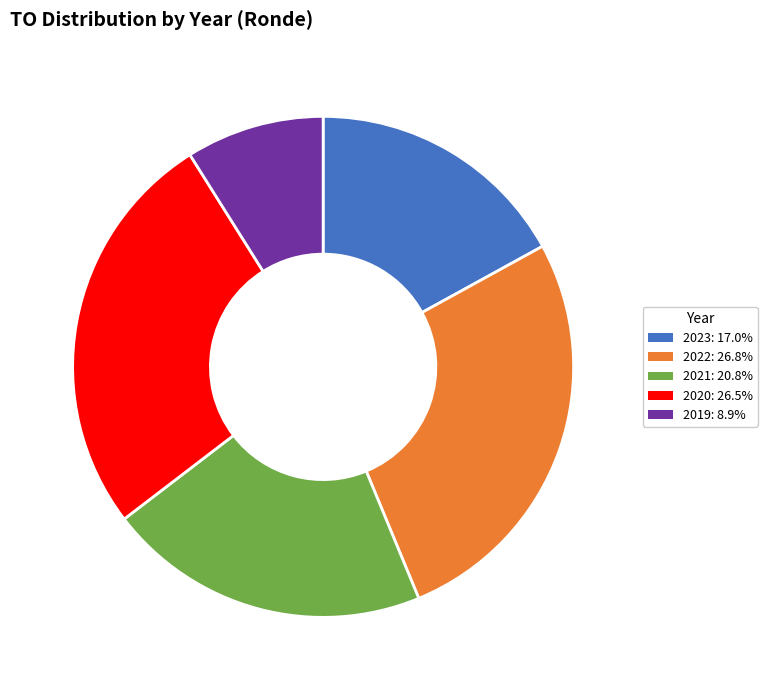

Approximately how many times larger is the value at 2023: 17.0% compared to 2021: 20.8%?

0.8